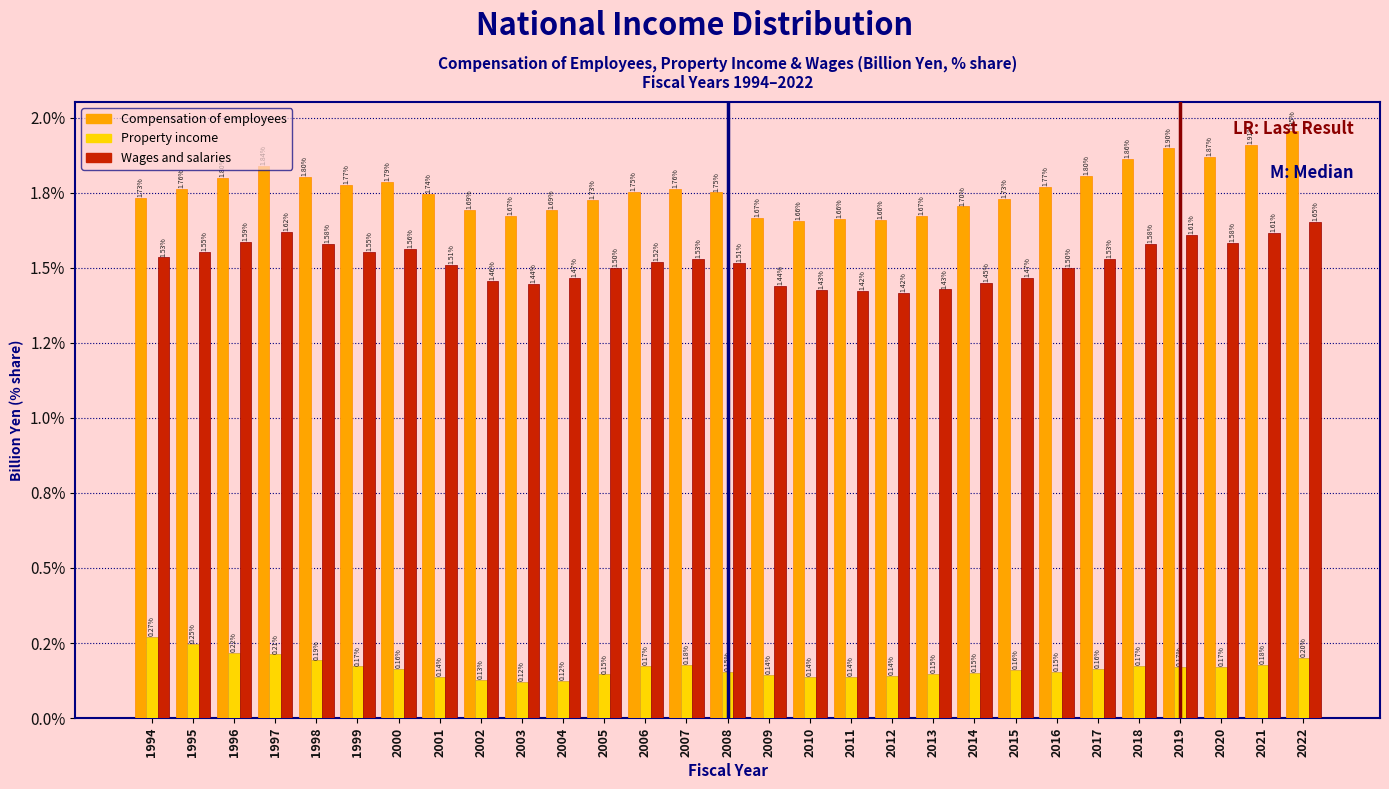

What are all the series names shown in the legend?

Compensation of employees, Property income, Wages and salaries